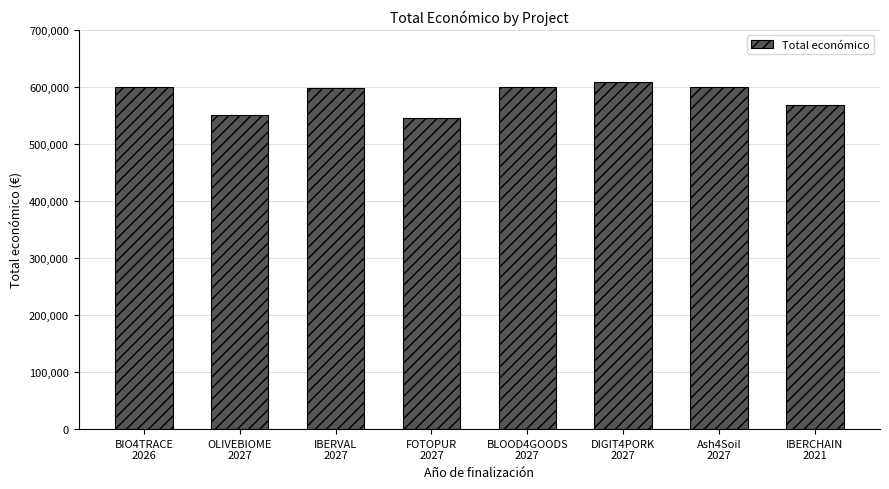

What is the value of the 7th bar from the left?

600000